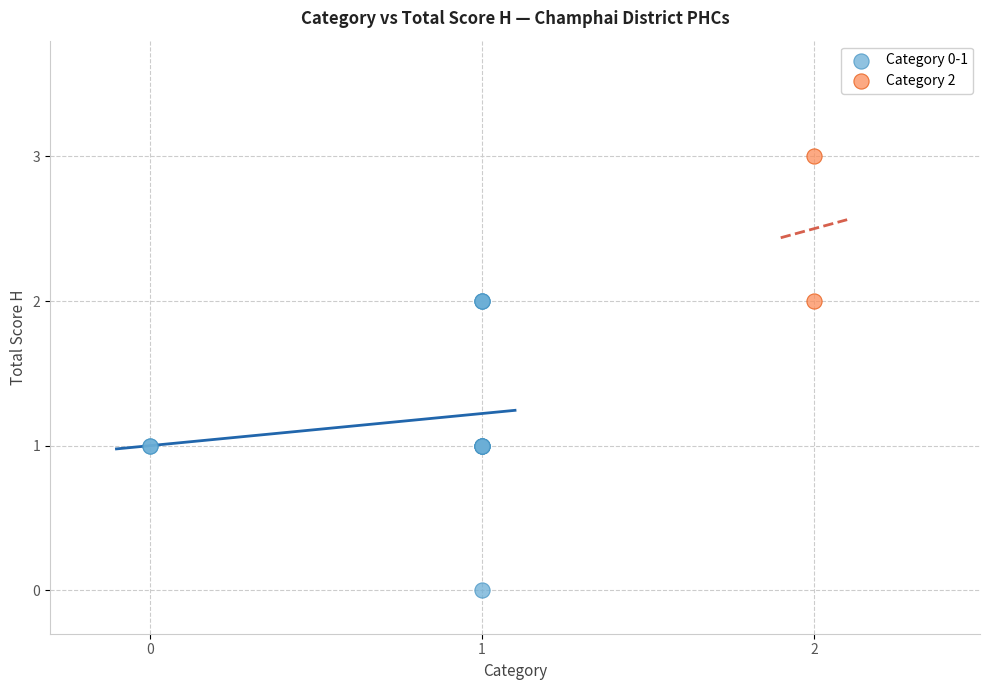

What are all the series names shown in the legend?

Category 0-1, Category 2